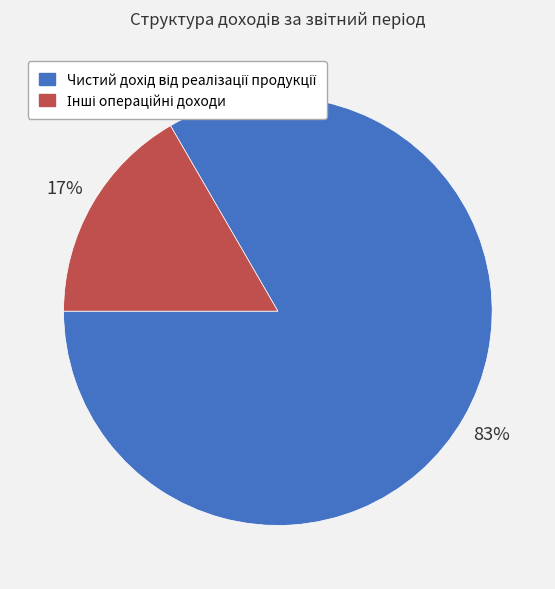

Does any single category account for the majority?

Yes